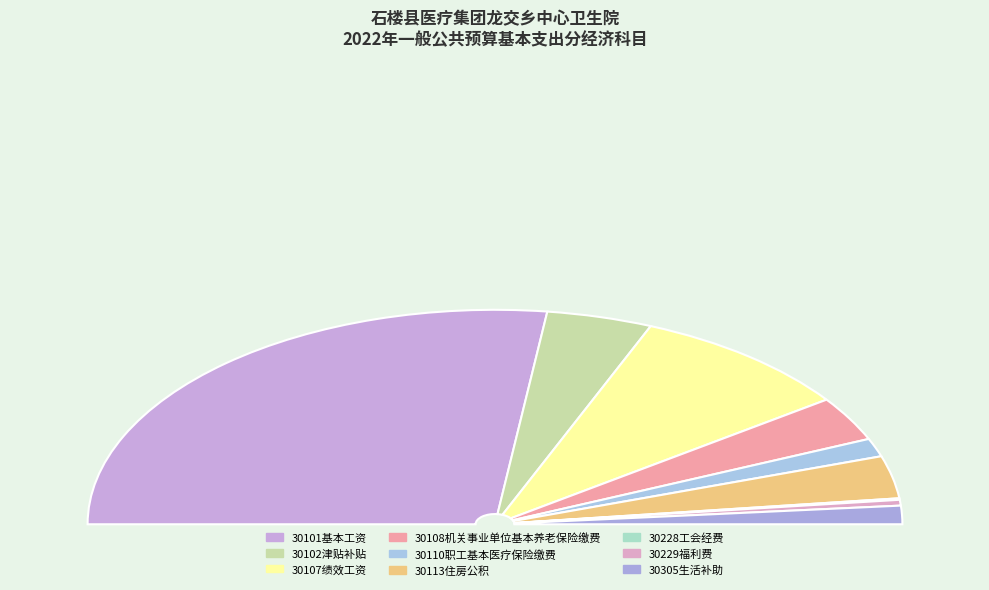

To the nearest percent, what is the average slice percentage?

11%